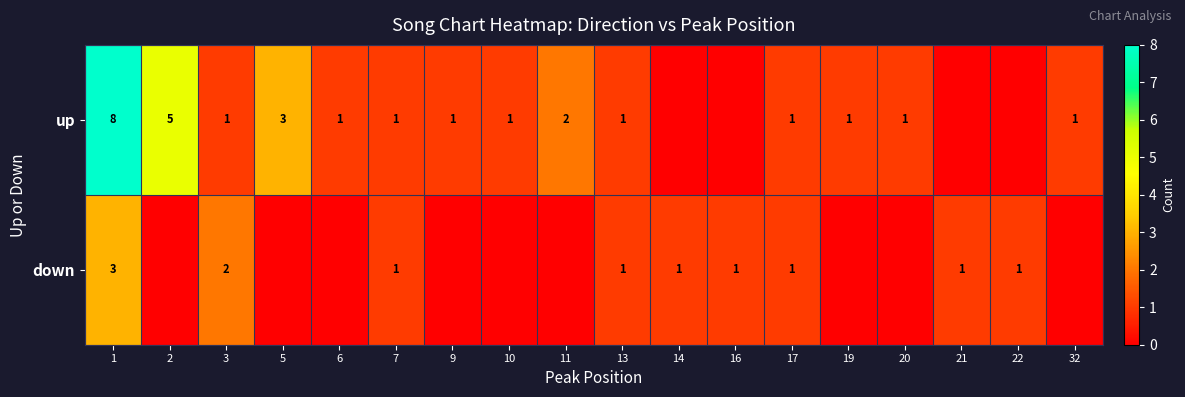

The up series shows 1 at 6. True or false?

True